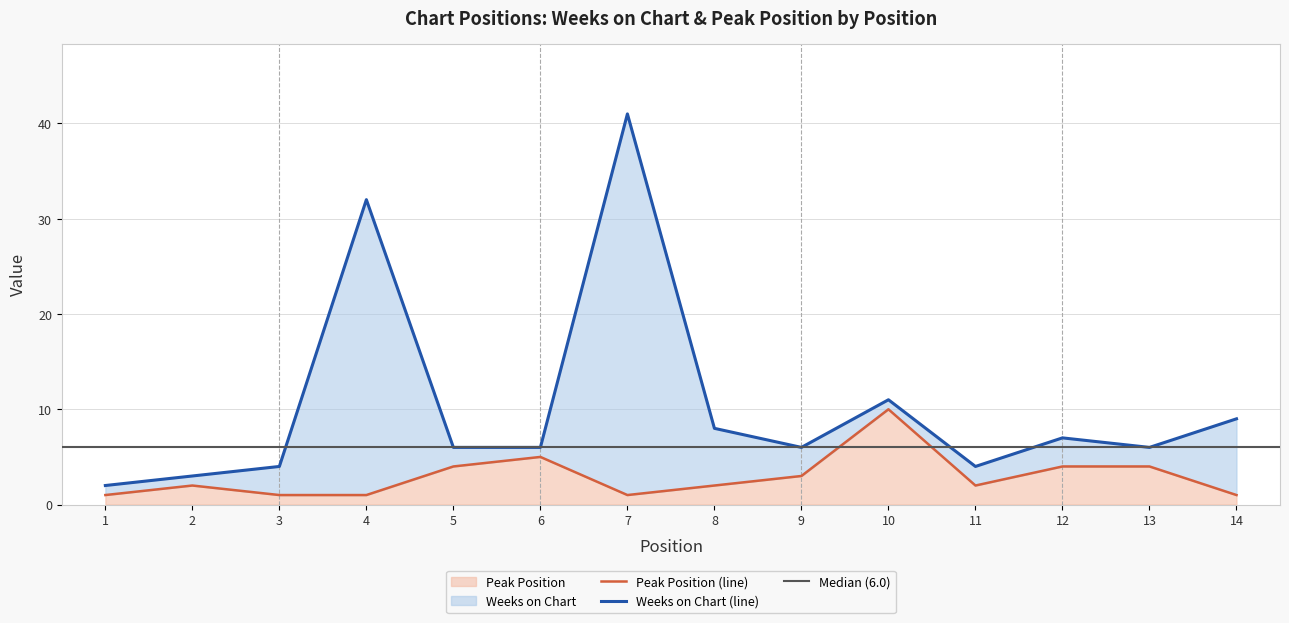

What is the smallest value displayed?

1